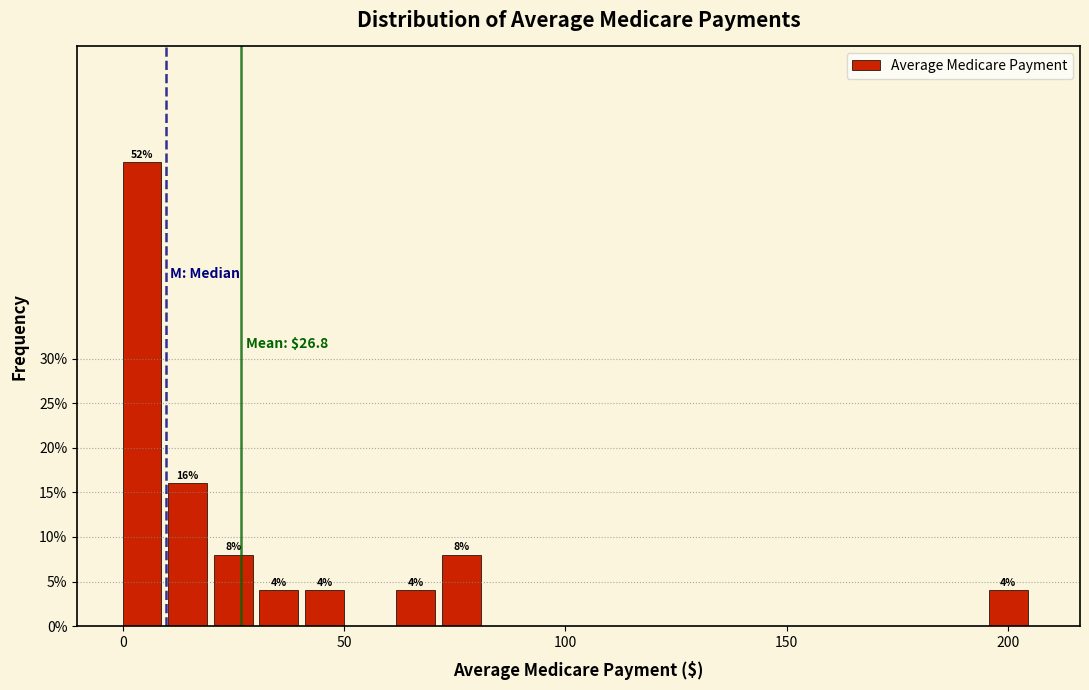

Around what value on the x-axis is the tallest bar? Give the approximate position of its centre, as read against the axis.

5